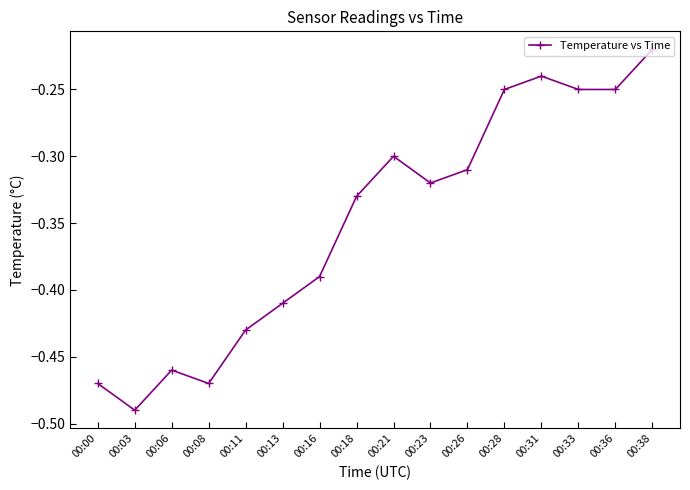

Which category has the highest value across all series?

00:38